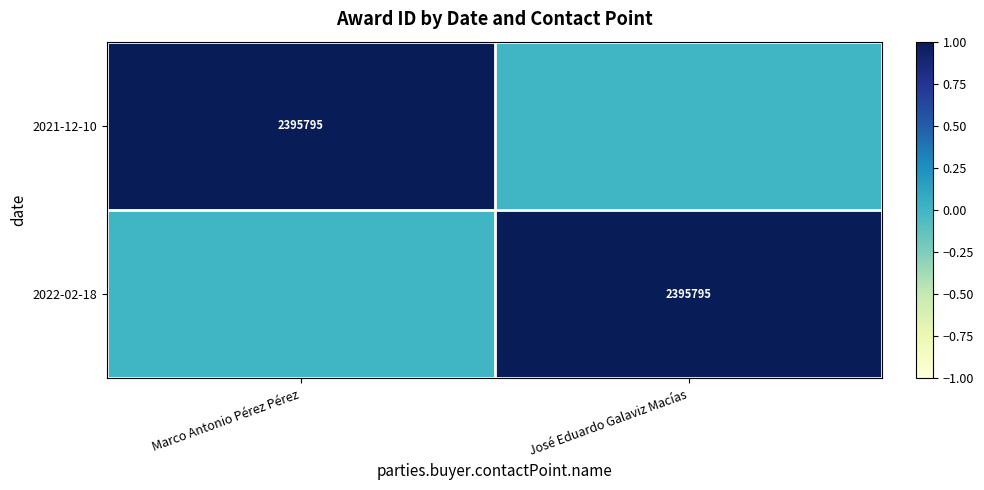

True or false: 2021-12-10 has a value of 2395795 at Marco Antonio Pérez Pérez.

True